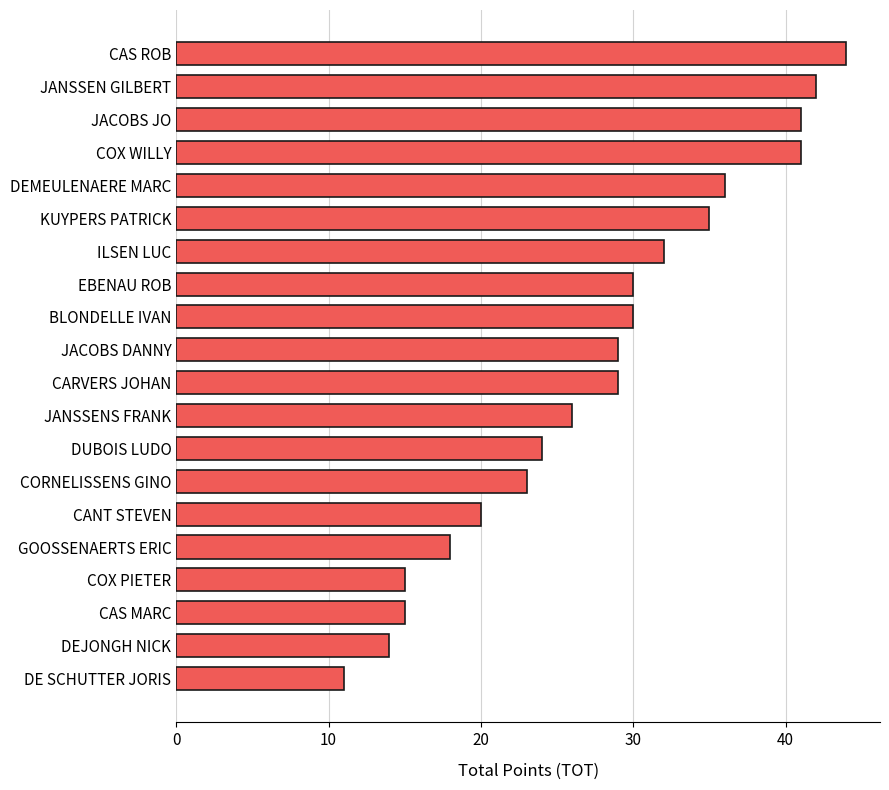

The chart shows a value of 36 at DEMEULENAERE MARC. True or false?

True